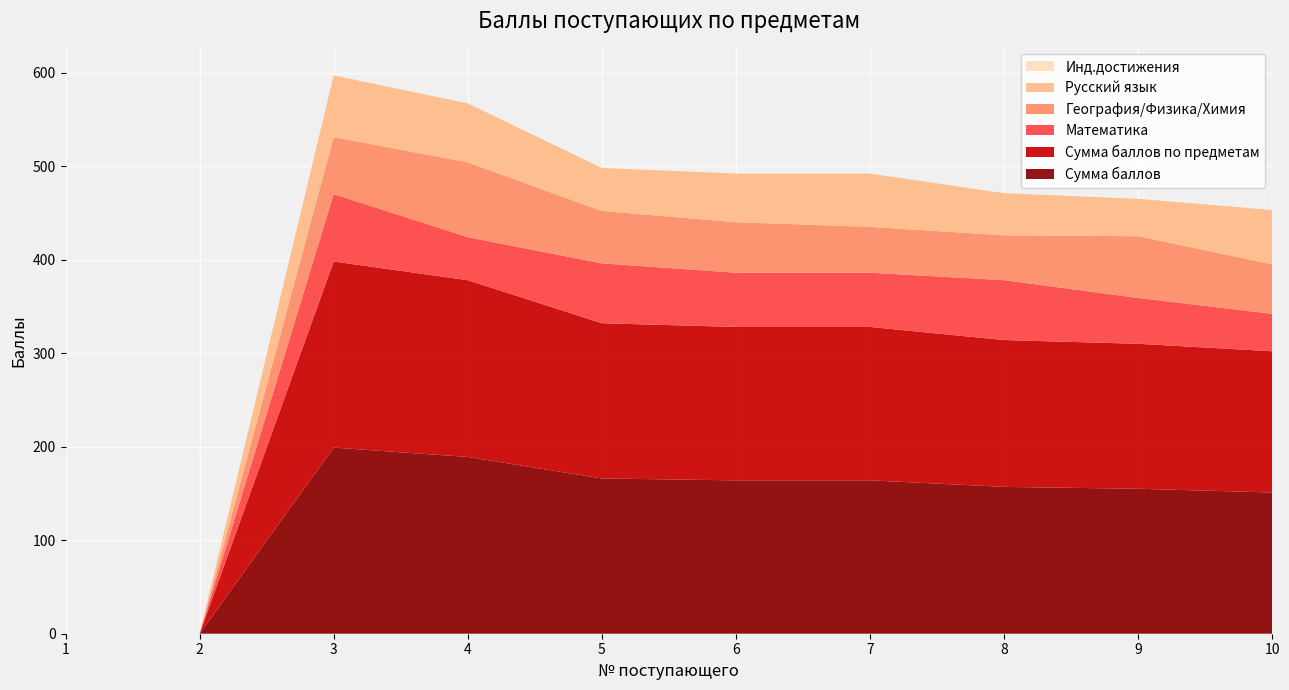

Reading left to right, what are all the values shown in this chart?

Сумма баллов: 0	0	199	189	166	164	164	157	155	151
Сумма баллов по предметам: 0	0	199	189	166	164	164	157	155	151
Математика: 0	0	72	46	64	58	58	64	49	40
География/Физика/Химия: 0	0	61	80	56	54	49	48	66	53
Русский язык: 0	0	66	63	46	52	57	45	40	58
Инд.достижения: 0	0	0	0	0	0	0	0	0	0